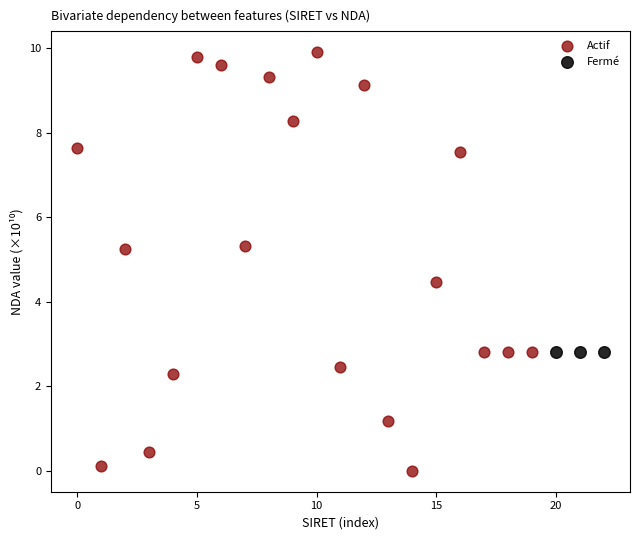

Which series reaches the maximum Y coordinate?

Actif